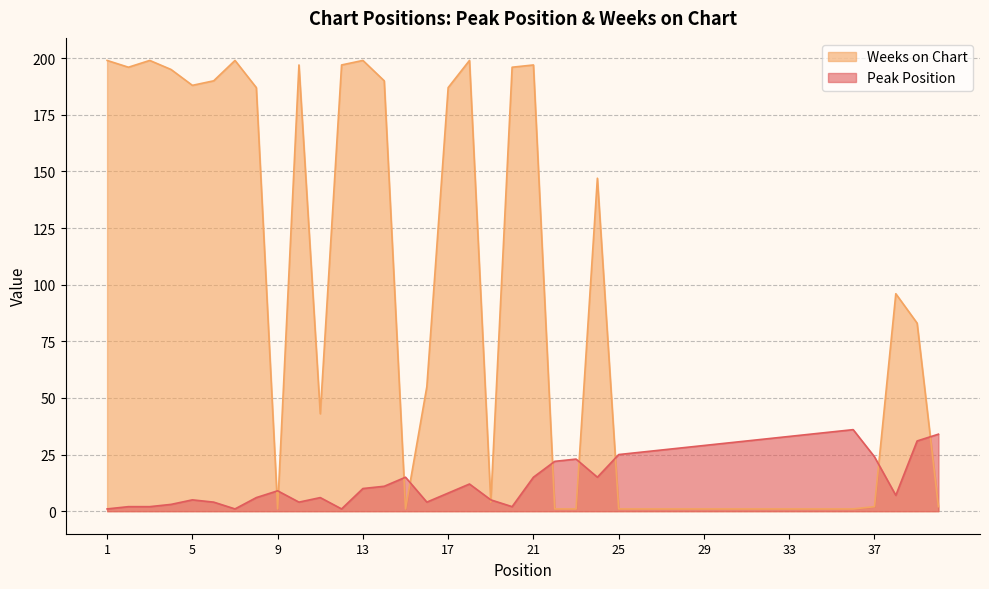

Is it true that Peak Position equals 2 at 2?

True